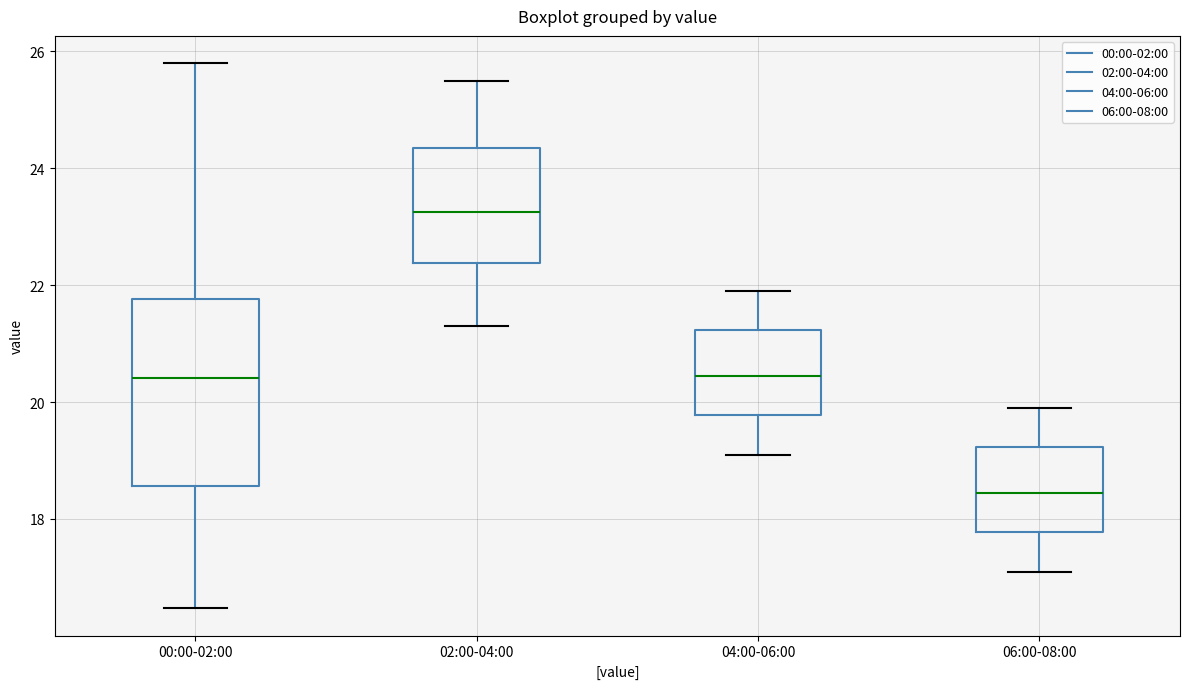

Reading left to right, transcribe this box plot: for each box, give where its median line is, the range the box spans, and where its two whiskers end, as read against the y-axis. The values are not printed on the chart, so give them approximately, as read against the axis.

00:00-02:00: median 20.4, box 18.6 to 21.8, whiskers 16.4 to 25.8
02:00-04:00: median 23.2, box 22.4 to 24.4, whiskers 21.4 to 25.6
04:00-06:00: median 20.4, box 19.8 to 21.2, whiskers 19.2 to 22.0
06:00-08:00: median 18.4, box 17.8 to 19.2, whiskers 17.2 to 20.0